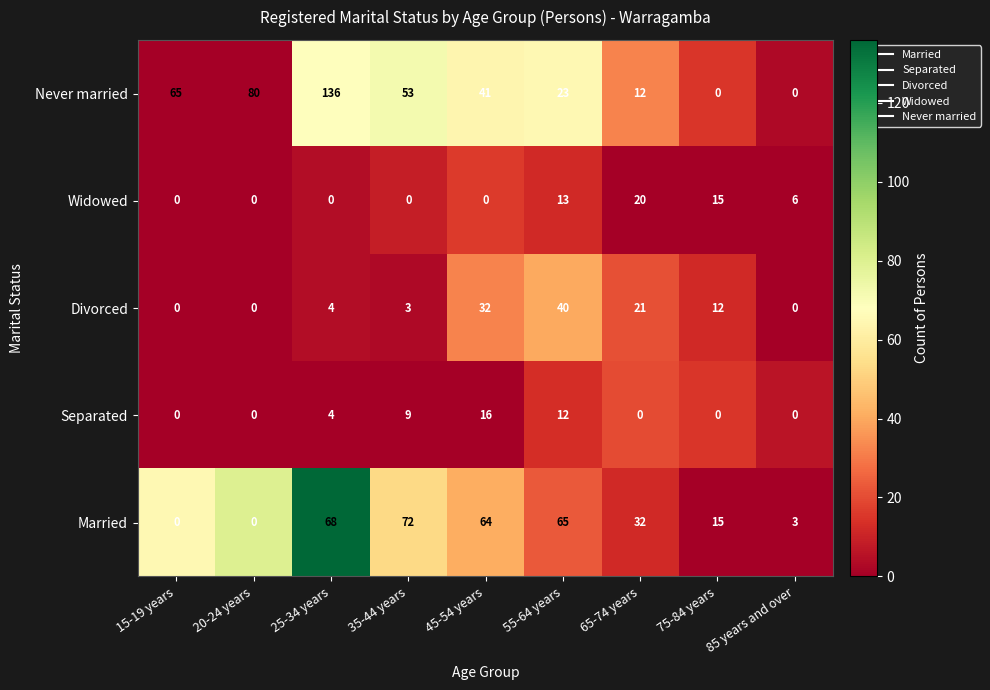

What is the difference between the maximum and minimum values in the Divorced series?

40